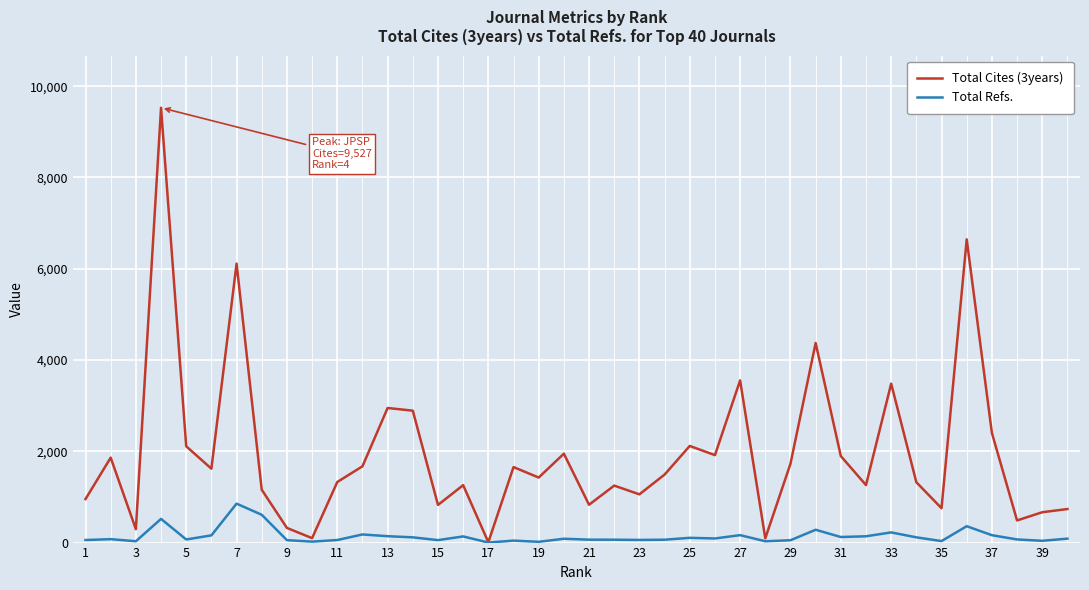

What is the highest value of the Total Refs. series?

853